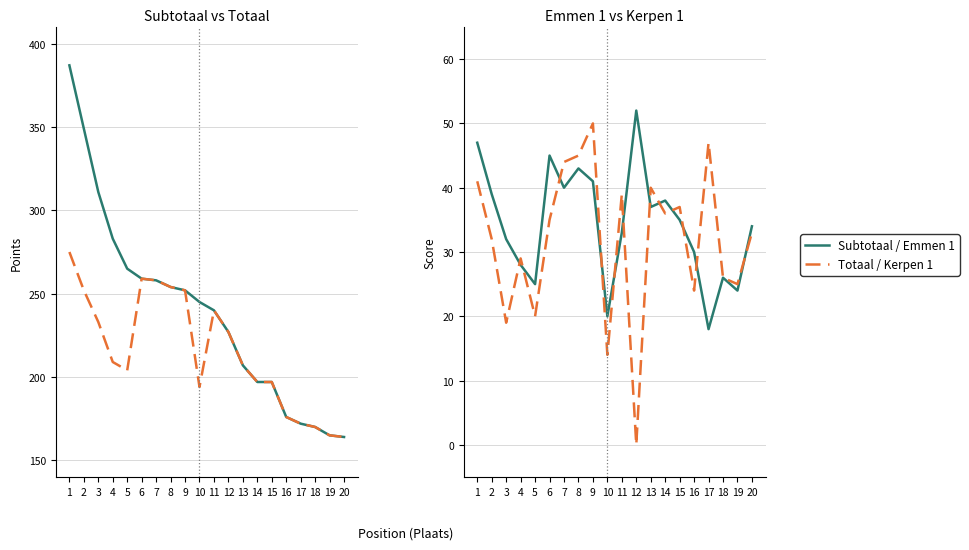

The Subtotaal series shows 197 at 14. True or false?

True